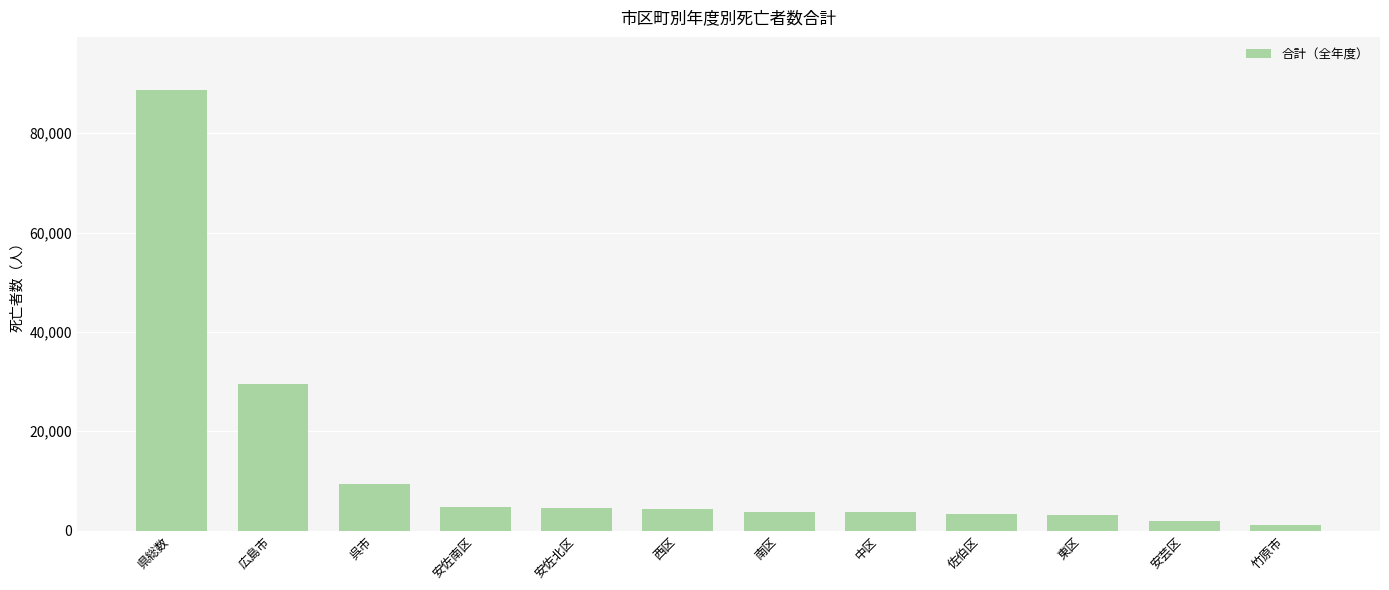

What is the sum of the values at 安佐南区 and 県総数?

93442